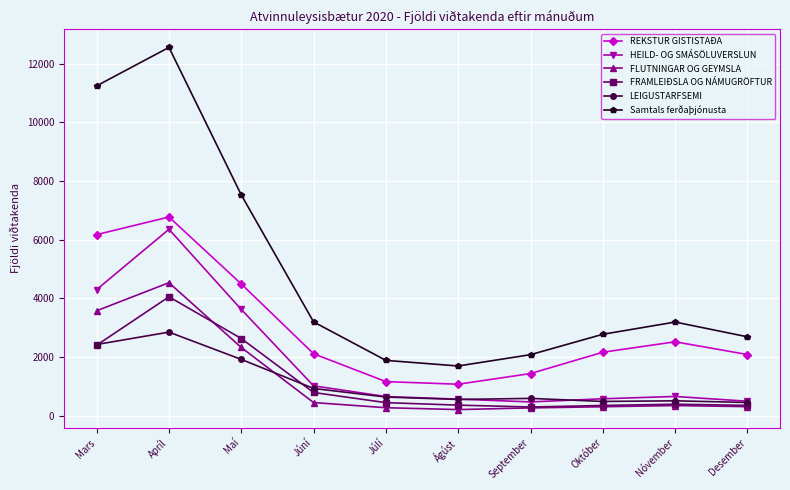

How many values in the Samtals ferðaþjónusta series are below 3194?

5